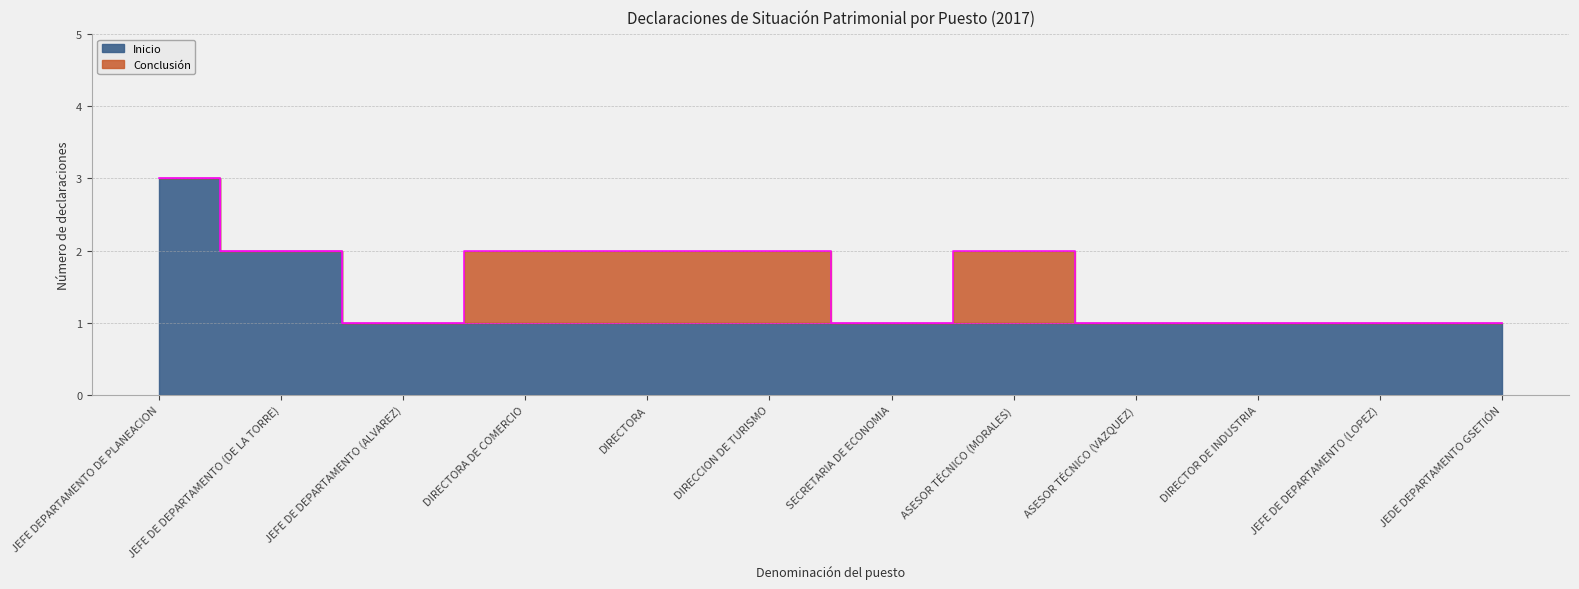

Rank the categories by value from highest to lowest.

JEFE DEPARTAMENTO DE PLANEACION, JEFE DE DEPARTAMENTO (DE LA TORRE), JEFE DE DEPARTAMENTO (ALVAREZ), DIRECTORA DE COMERCIO, DIRECTORA, DIRECCION DE TURISMO, SECRETARIA DE ECONOMIA, ASESOR TÉCNICO (MORALES), ASESOR TÉCNICO (VAZQUEZ), DIRECTOR DE INDUSTRIA, JEFE DE DEPARTAMENTO (LOPEZ), JEDE DEPARTAMENTO GSETIÓN